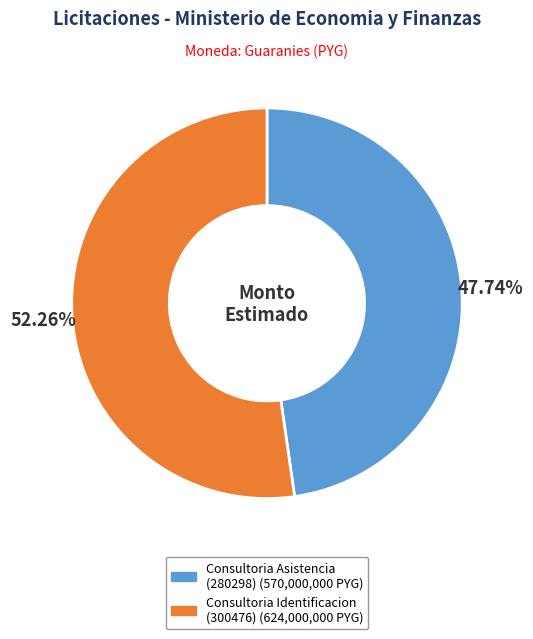

Is there a majority slice in this chart?

Yes